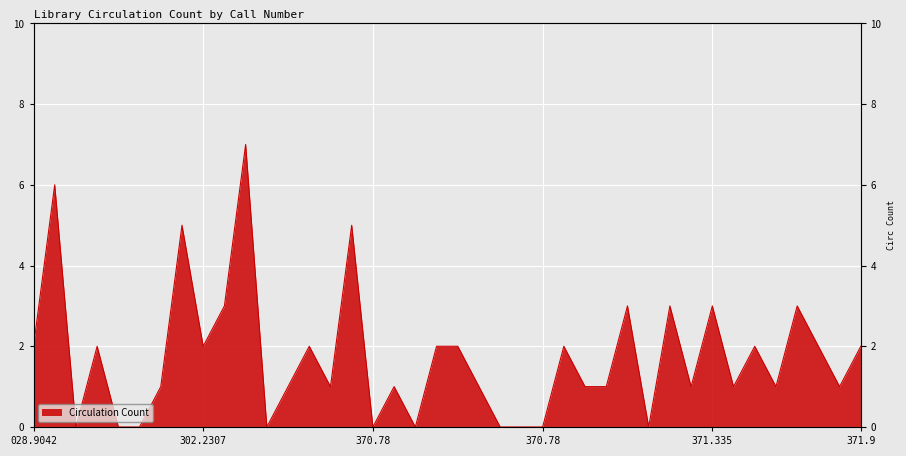

What is the greatest value displayed?

7